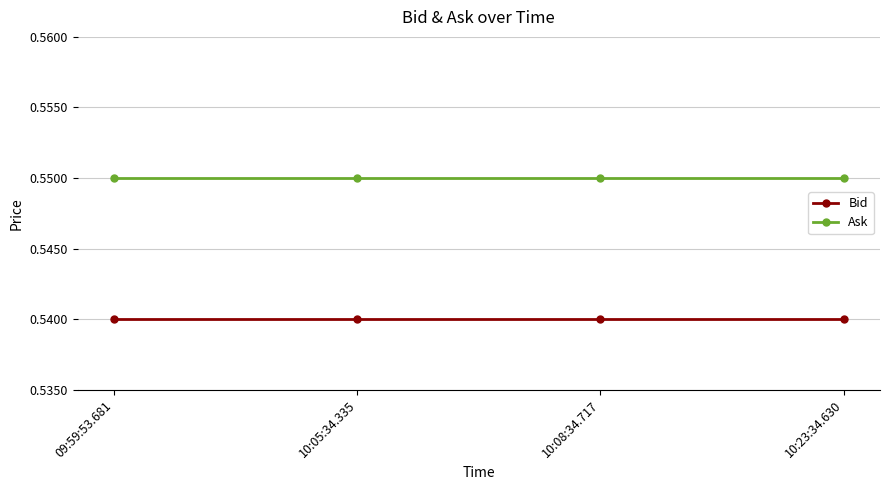

What is the total value across all series at 10:05:34.335?

1.1